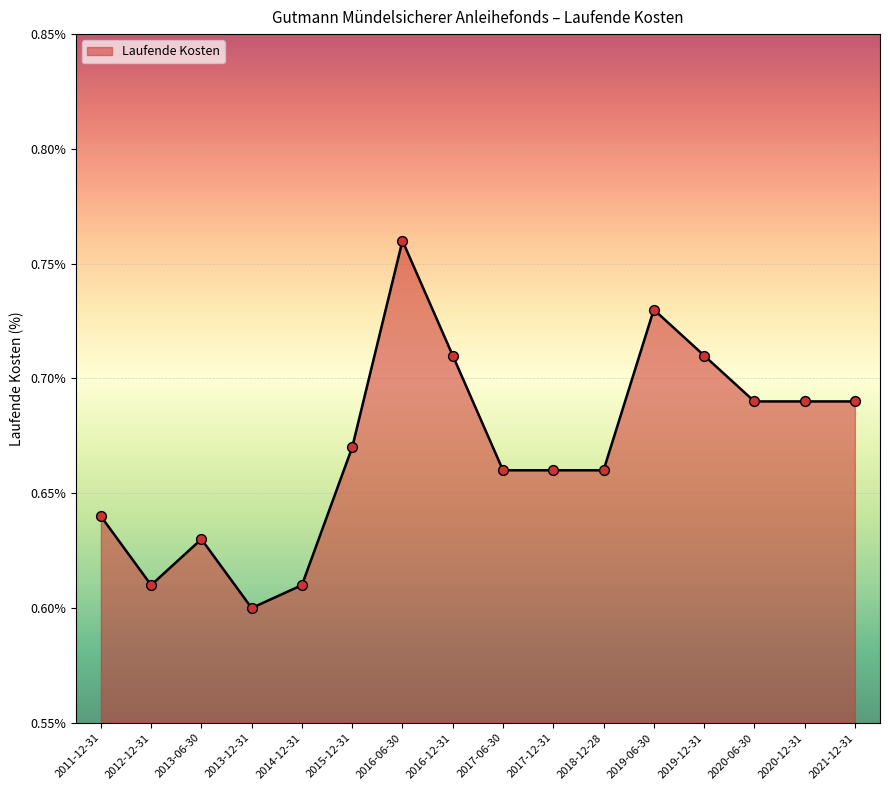

Between 2020-06-30 and 2013-06-30, which is larger?

2020-06-30